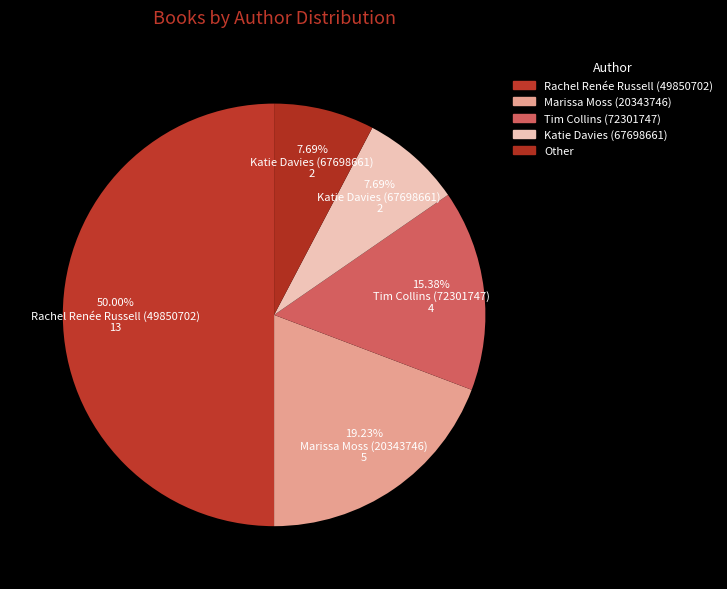

How many segments does this pie chart have?

5